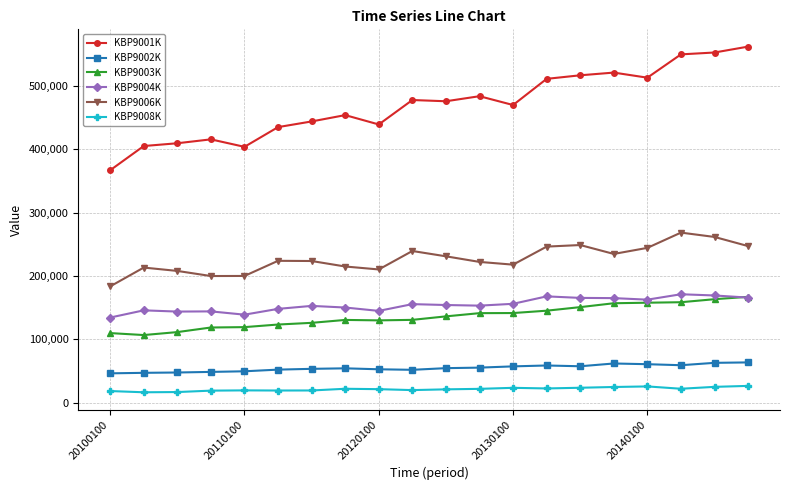

Which series has the largest range (max minus min)?

KBP9001K